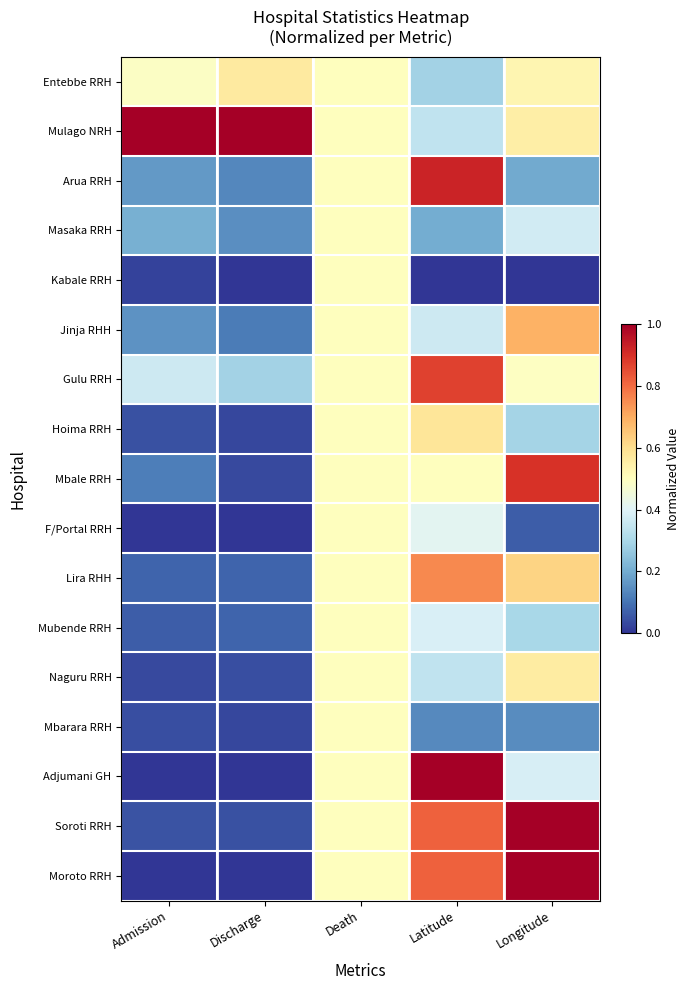

At Admission, list the series in order from smallest to largest.

Adjumani GH, F/Portal RRH, Moroto RRH, Kabale RRH, Naguru RRH, Mbarara RRH, Hoima RRH, Soroti RRH, Mubende RRH, Lira RHH, Mbale RRH, Jinja RHH, Arua RRH, Masaka RRH, Gulu RRH, Entebbe RRH, Mulago NRH